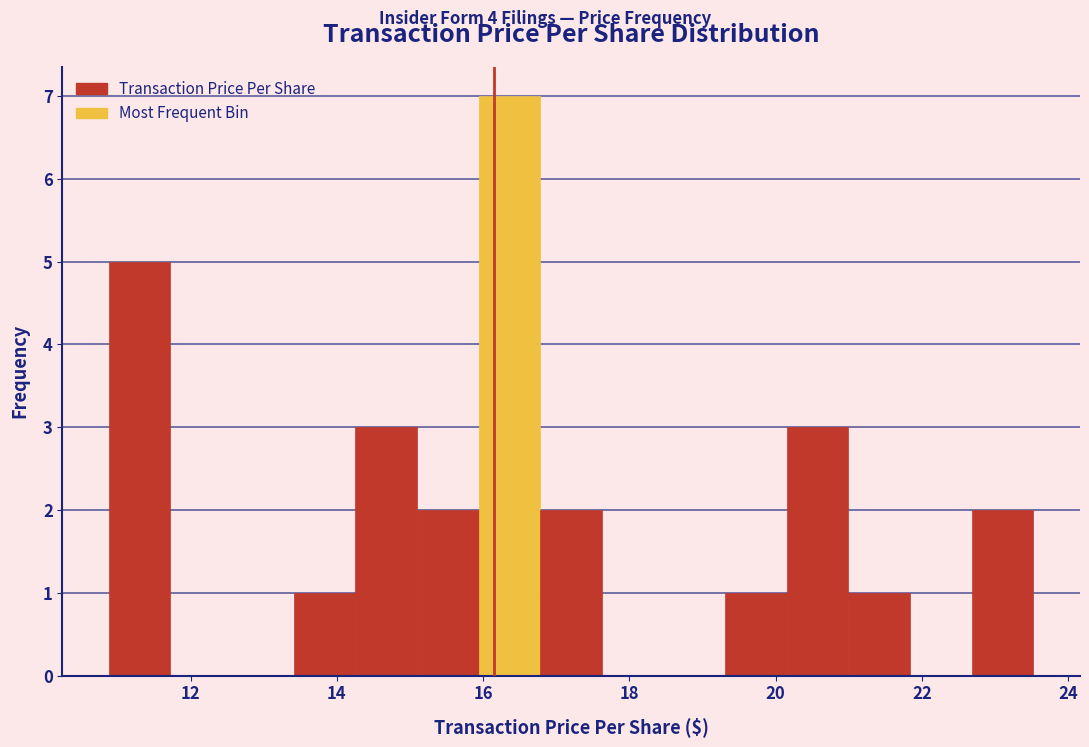

Reading left to right, list every bar in this chart as the range it spans on the x-axis followed by its height. Neither the bar edges nor the heights are printed on the chart, so give them approximately, as read against the axes.

10.8 to 11.8: 5
11.8 to 12.6: 0
12.6 to 13.4: 0
13.4 to 14.2: 1
14.2 to 15.0: 3
15.0 to 16.0: 2
16.0 to 16.8: 7
16.8 to 17.6: 2
17.6 to 18.4: 0
18.4 to 19.4: 0
19.4 to 20.2: 1
20.2 to 21.0: 3
21.0 to 21.8: 1
21.8 to 22.6: 0
22.6 to 23.6: 2